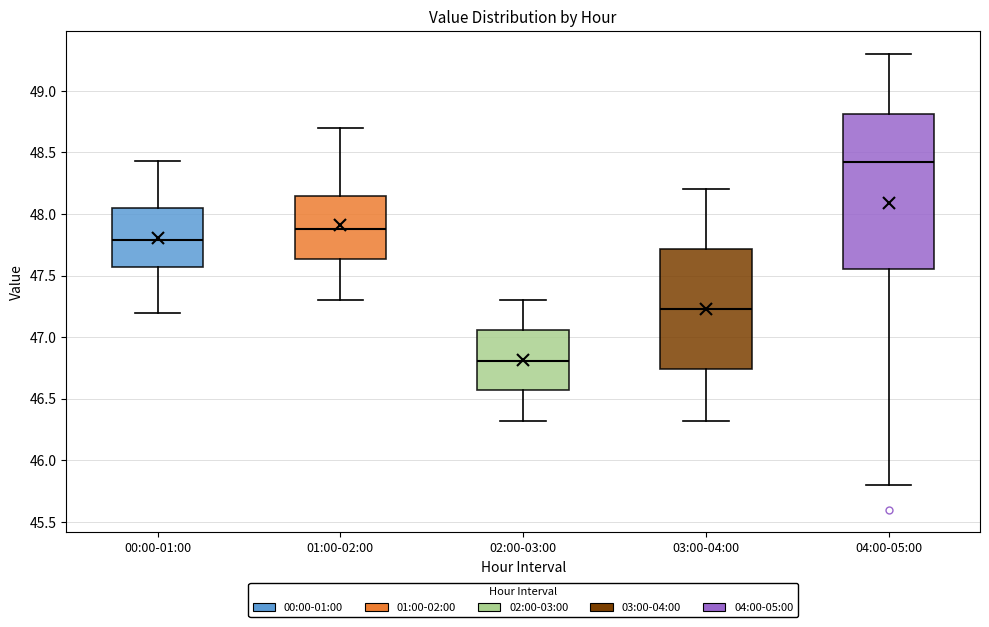

Which box has the lowest median line?

02:00-03:00